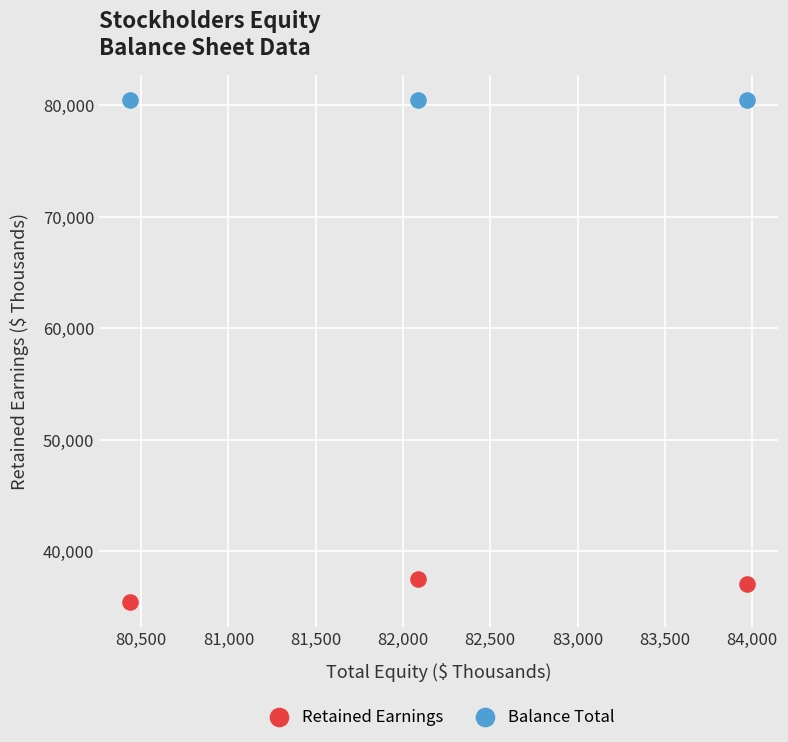

Which series reaches the maximum Y coordinate?

Balance Total